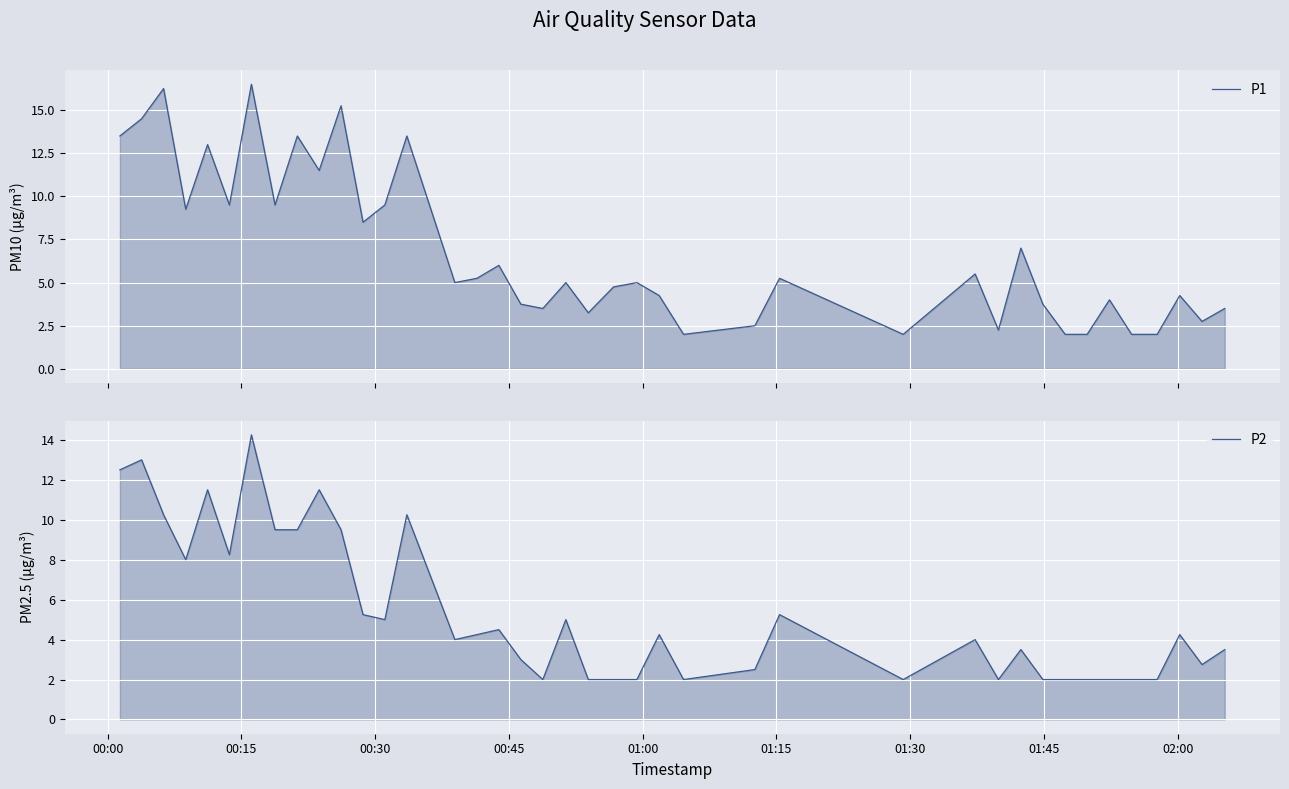

List the series in order of their peak value, highest first.

P1, P2